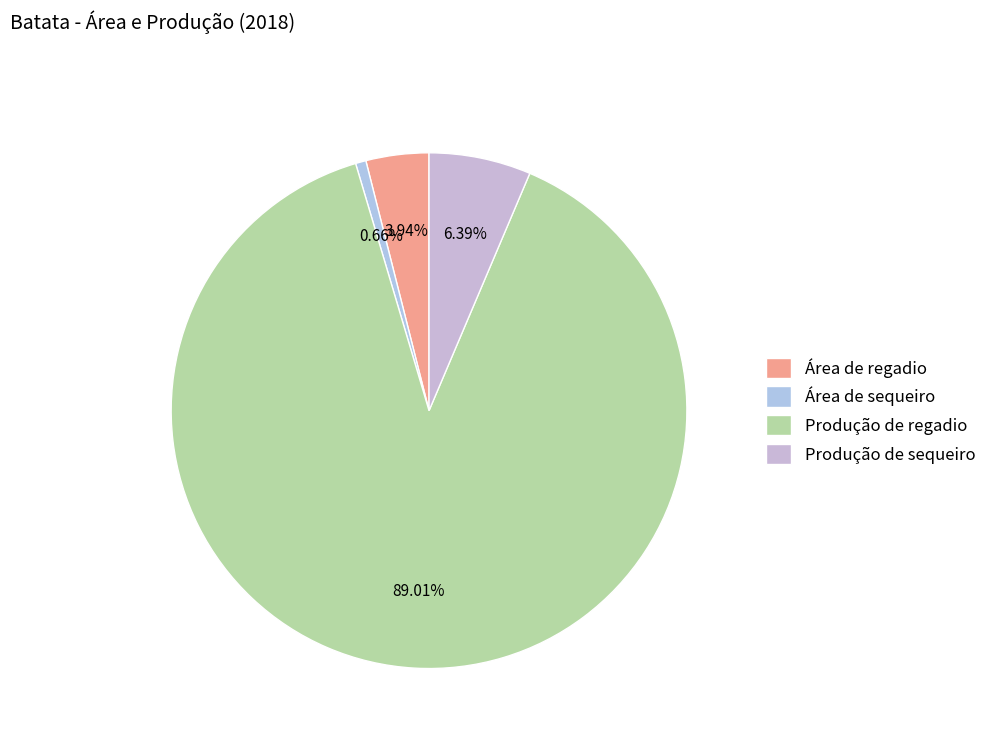

Does Área de sequeiro represent more than half of the total?

No